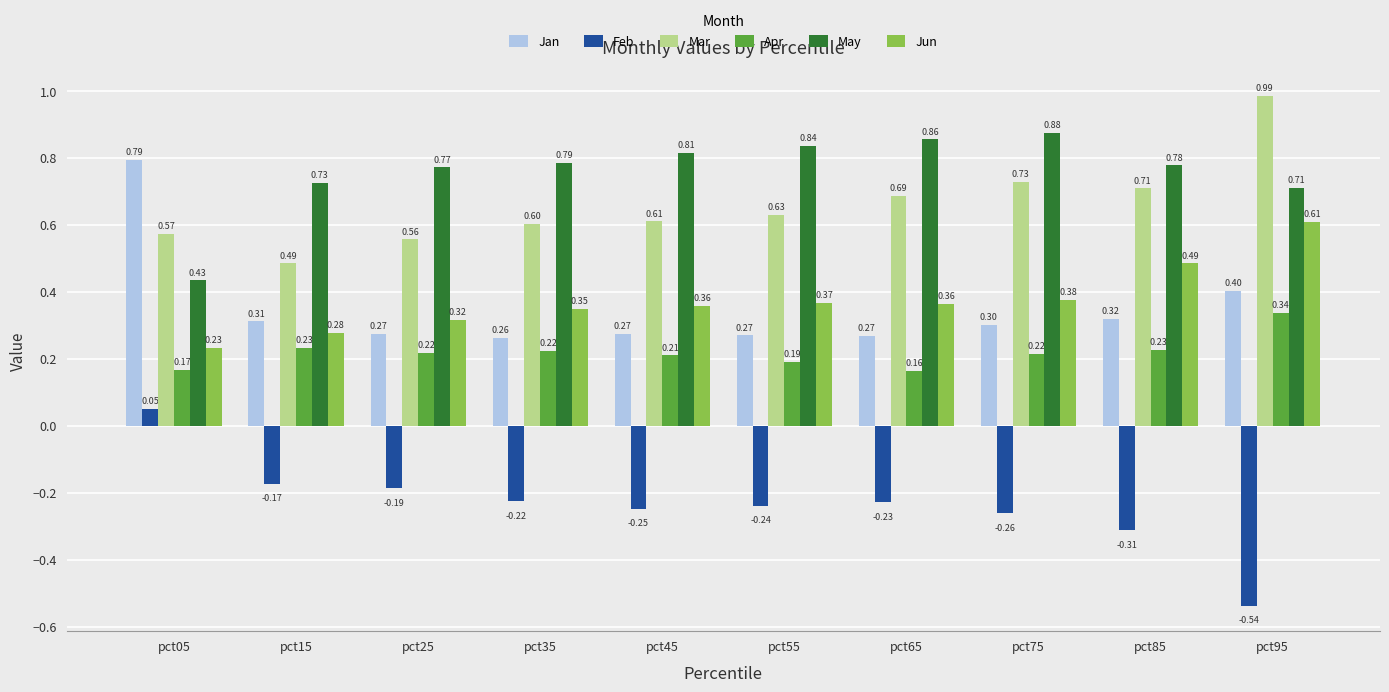

The value of Mar at pct05 is 0.6. True or false?

True